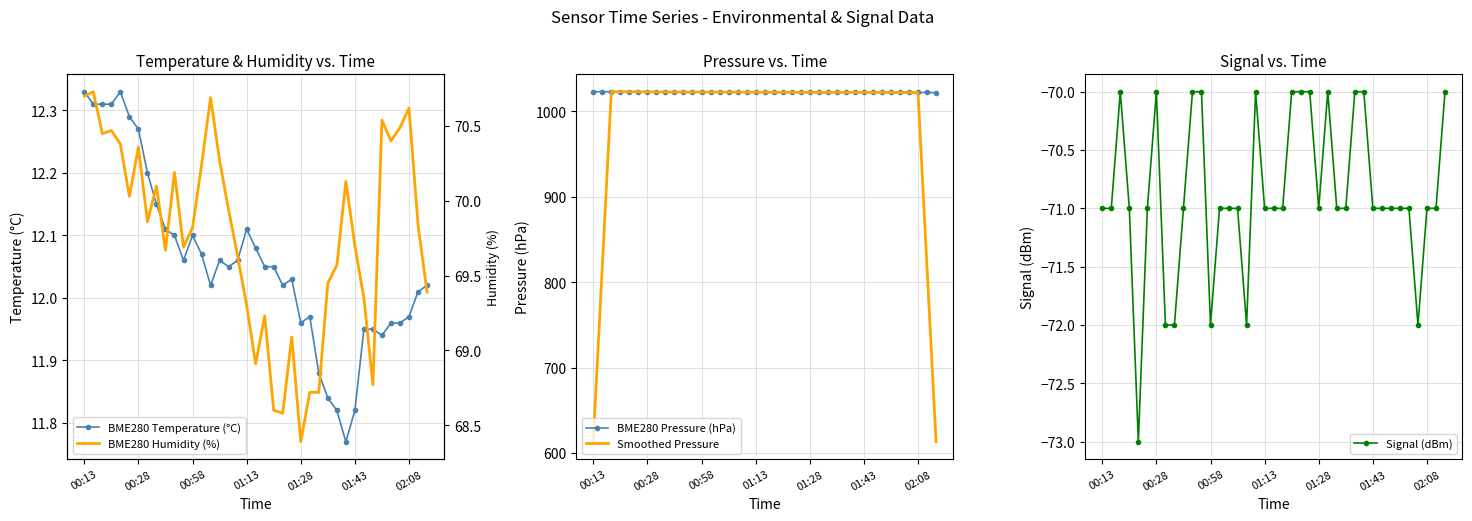

In Smoothed Pressure, how many points are lower than both neighbors (excluding endpoints)?

2